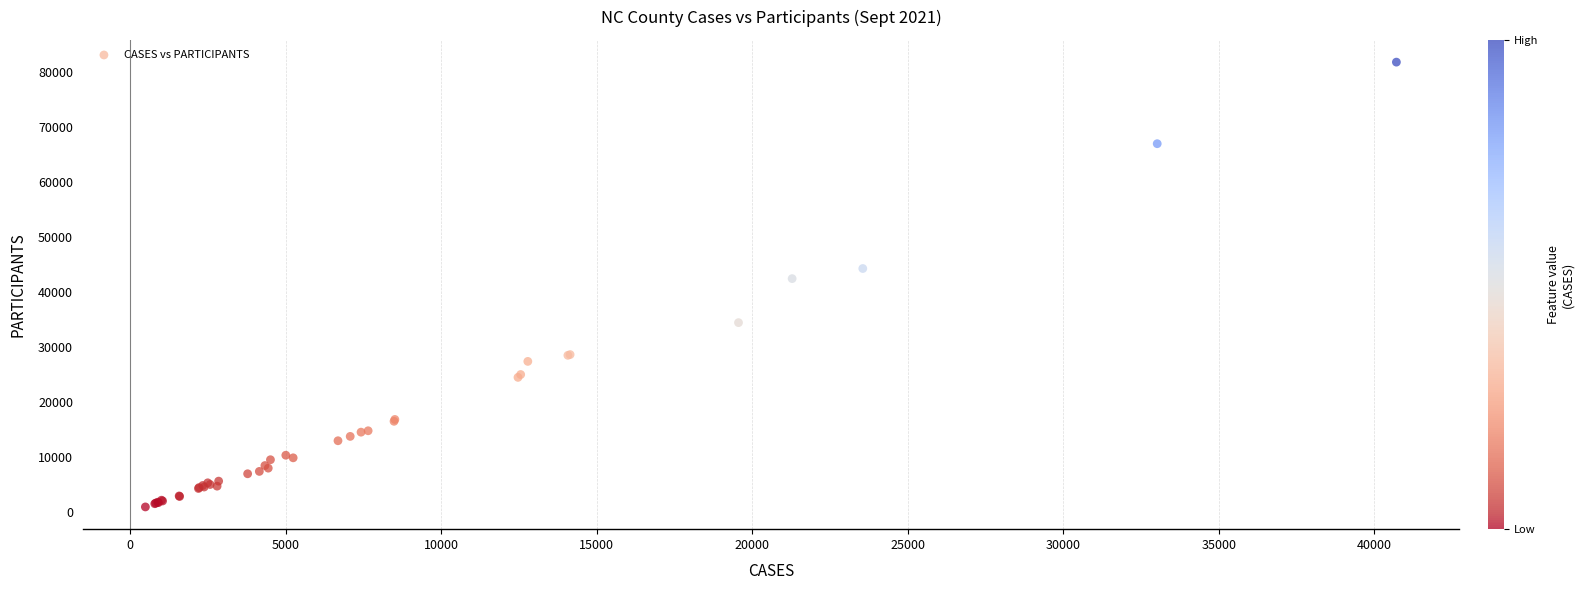

What Y value in the scatter plot is closest to 41423?

42499